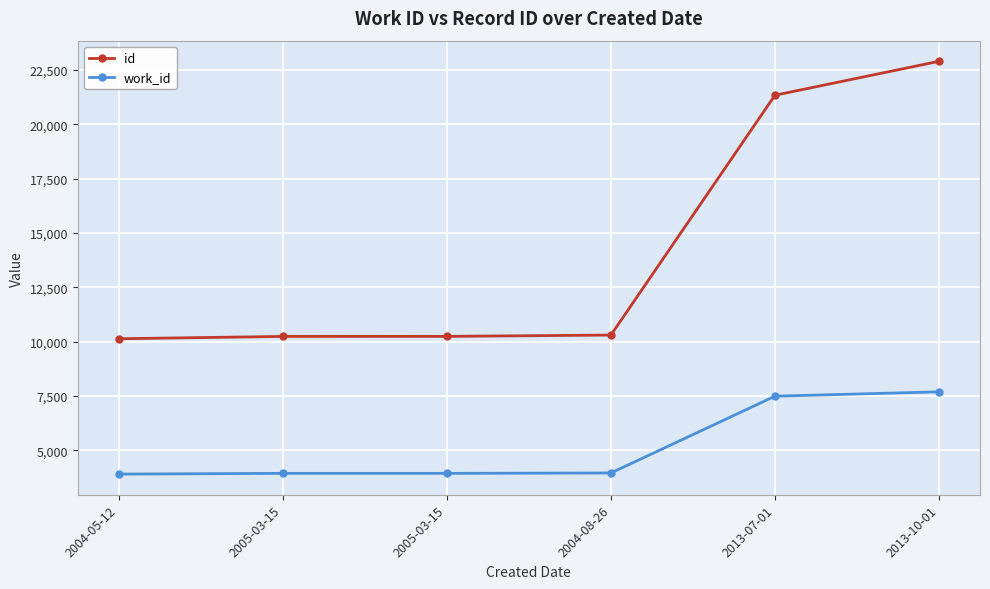

True or false: id has more than 2 points higher than both neighbors.

False